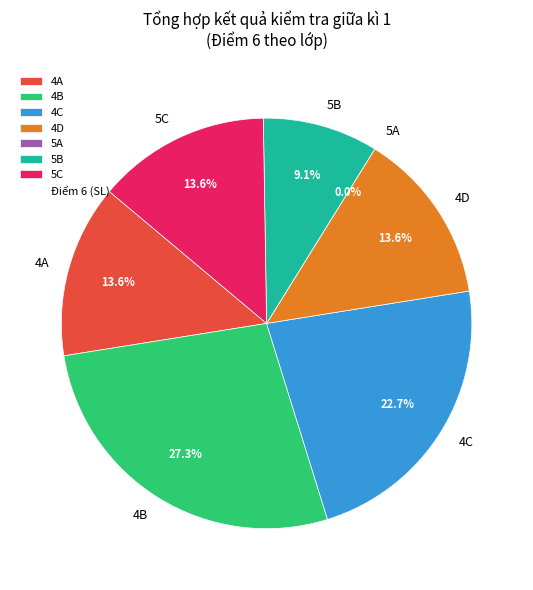

To the nearest percent, what is the difference between the largest and smallest slice percentages?

27%